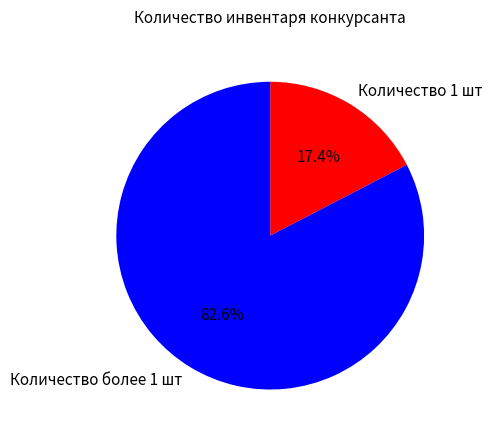

How many segments does this pie chart have?

2